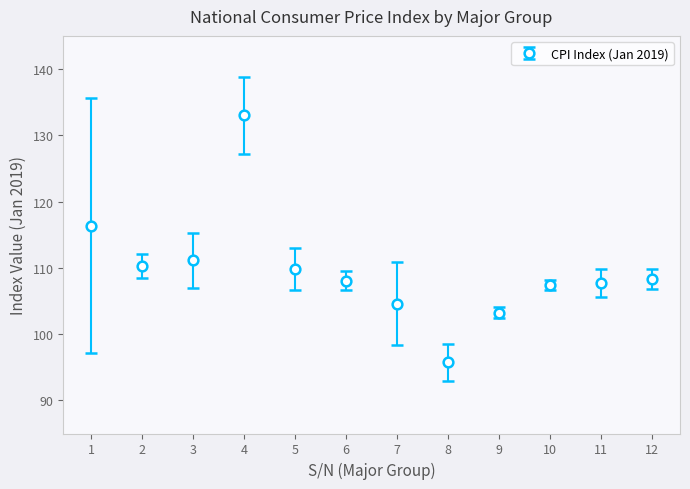

Where is the first local maximum?

4